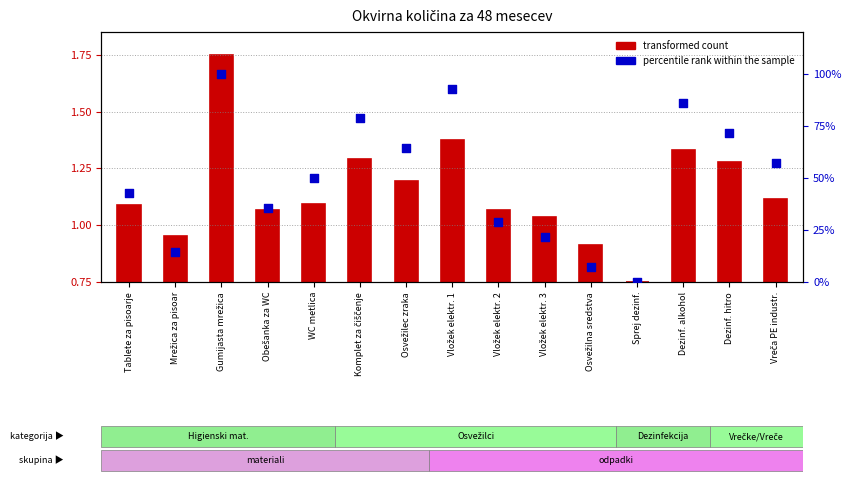

At which category is the sum across all series the highest?

Gumijasta mrežica